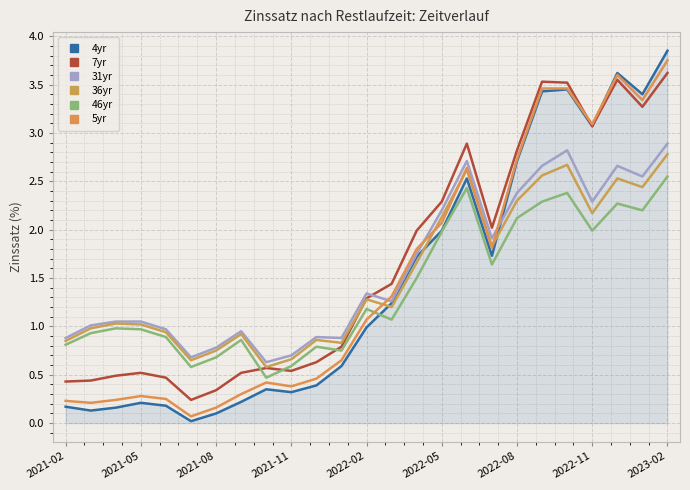

Is this an area chart (filled region under the line)?

Yes